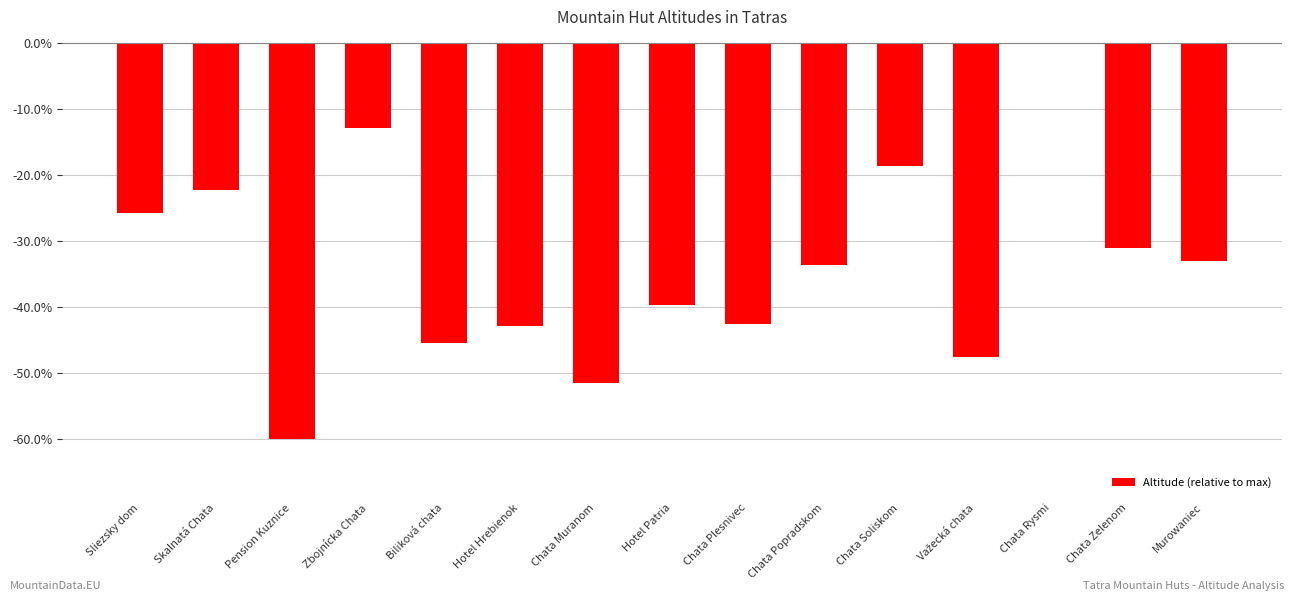

Which label corresponds to the largest value in the chart?

Chata Rysmi